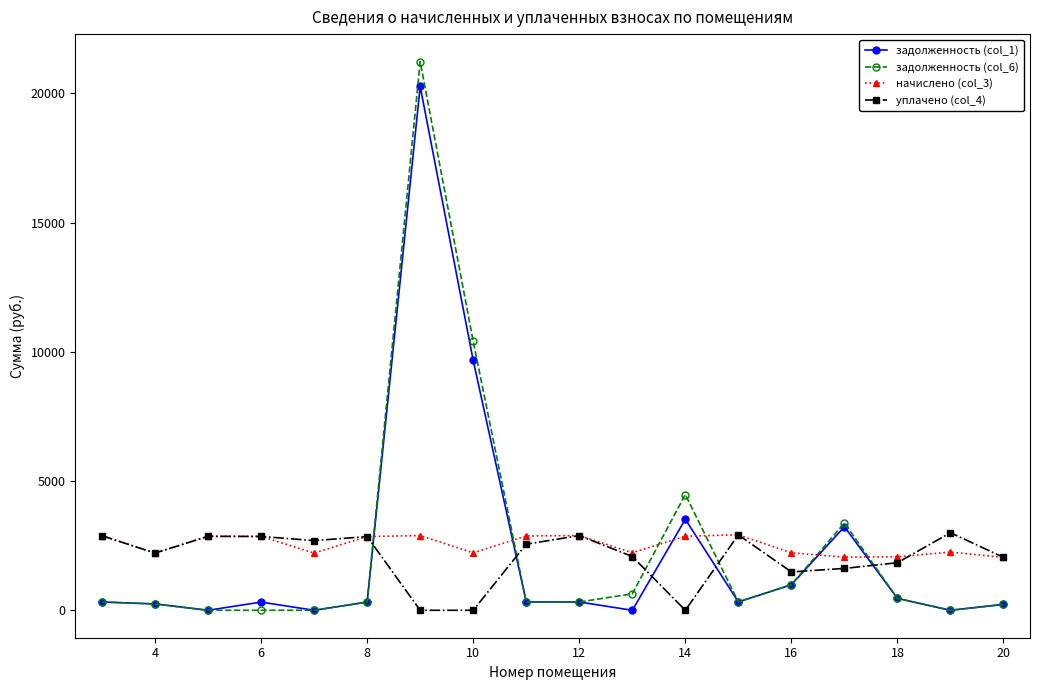

What is the value of the начислено (col_3) point at the 11th from the left?

2227.6